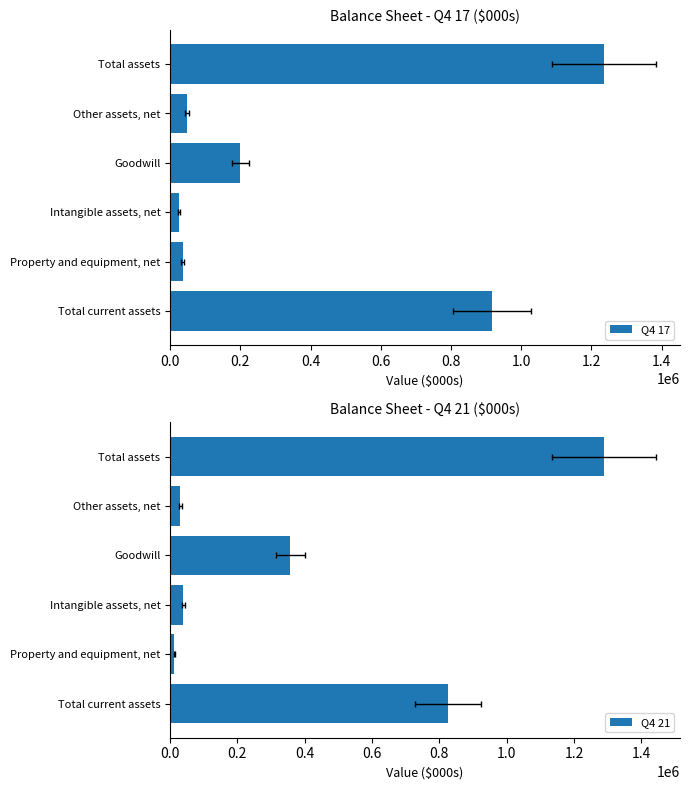

Rank the series at Property and equipment, net from highest to lowest value.

Q4 17, Q4 21